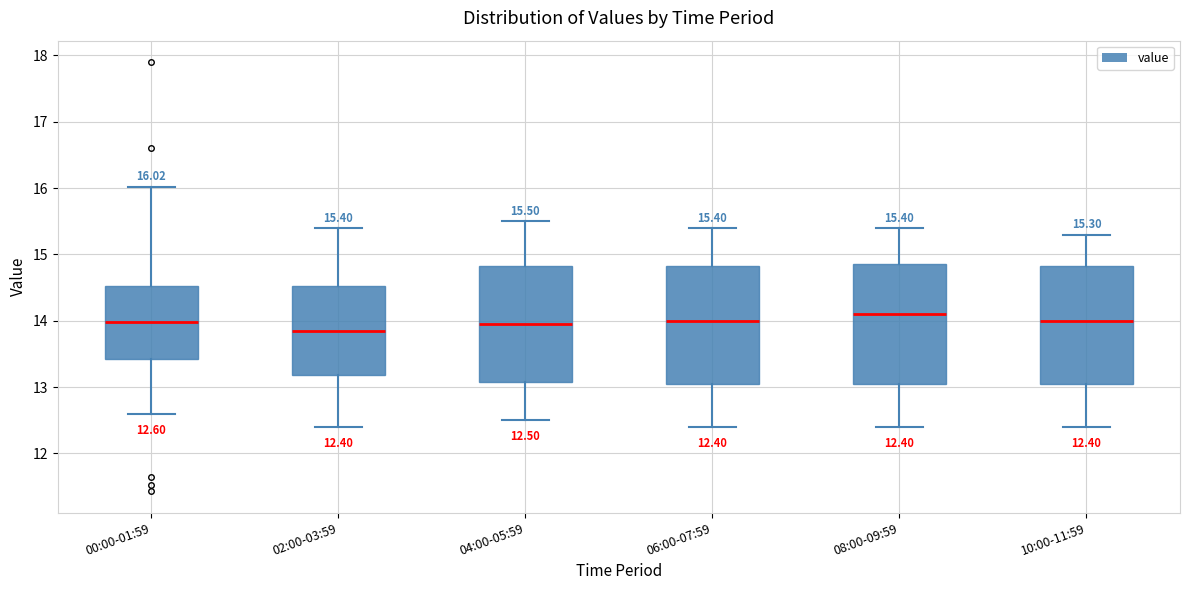

Which box's median line is the highest?

08:00-09:59